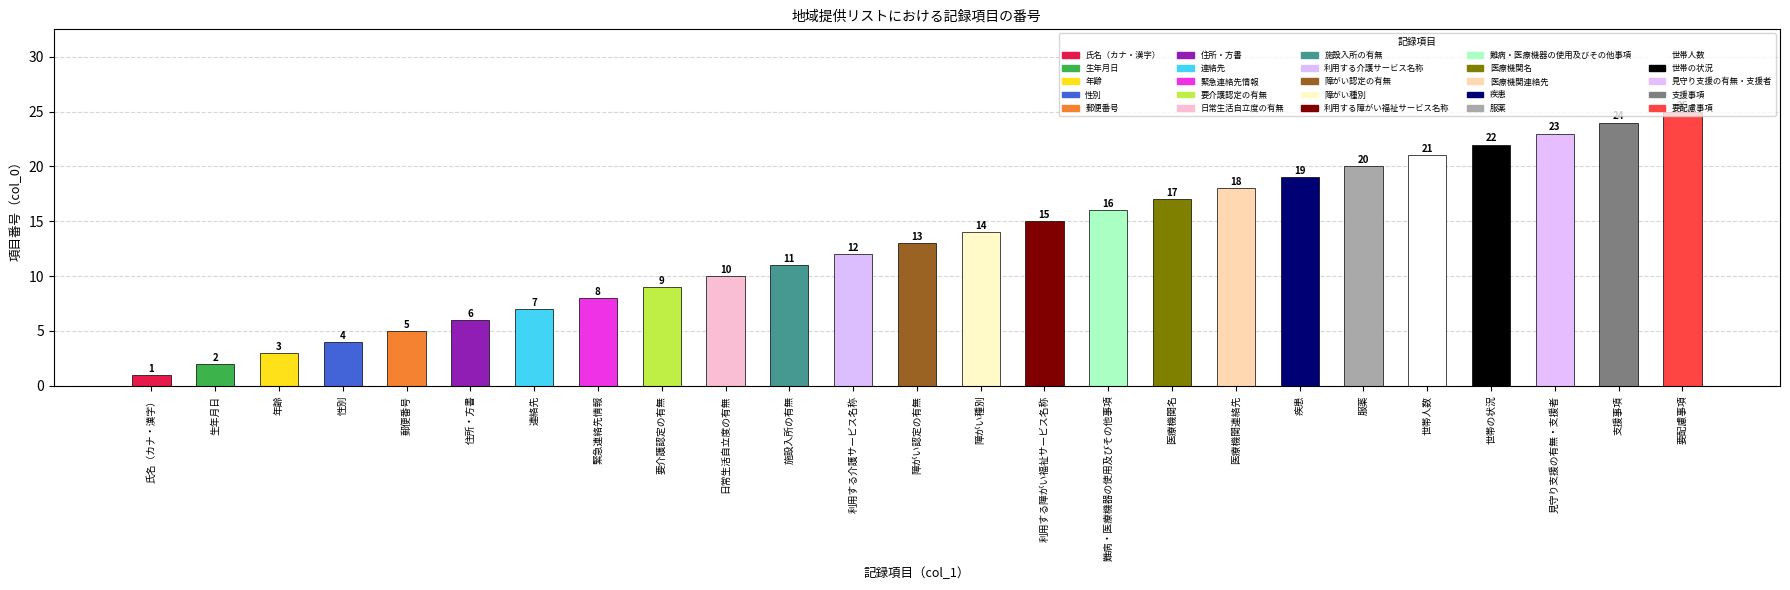

Where does the data first go above 13?

障がい種別